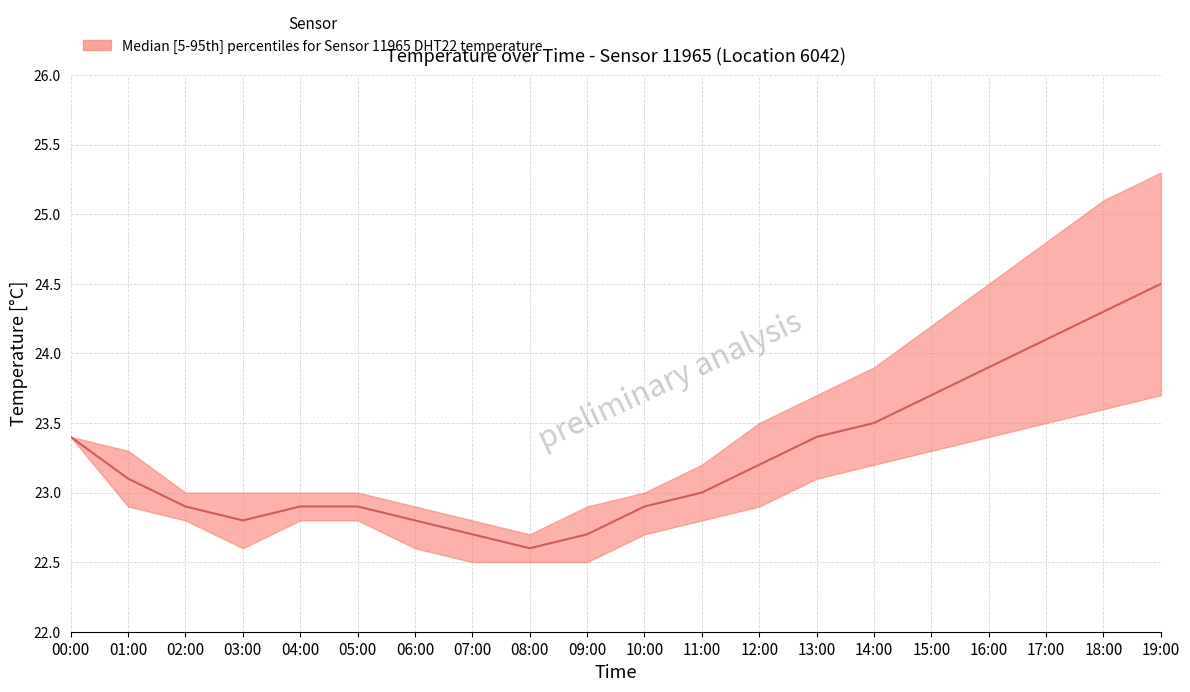

Which category has the highest value in the temperature_lower series?

19:00